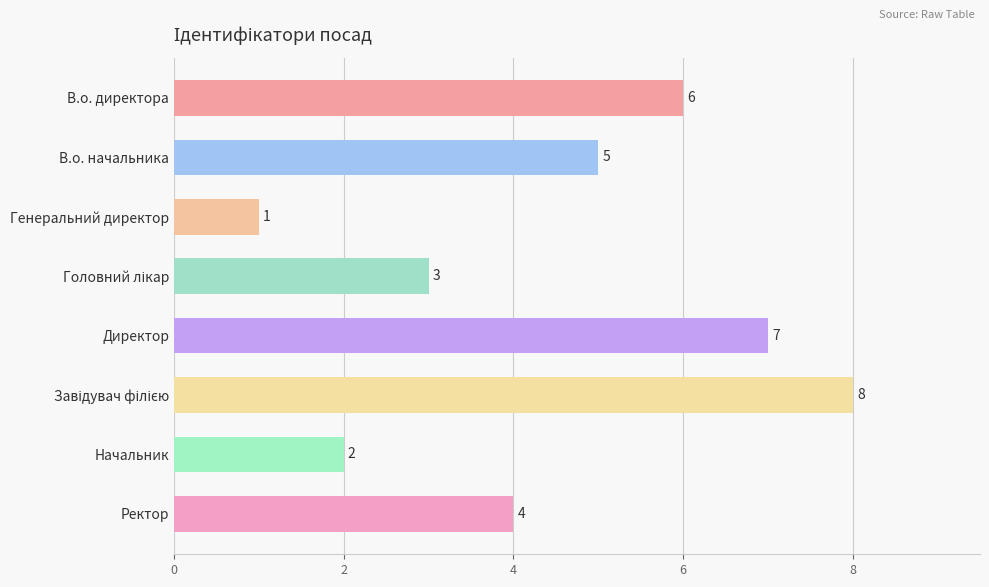

Where is the data nearest to the value 4?

Ректор